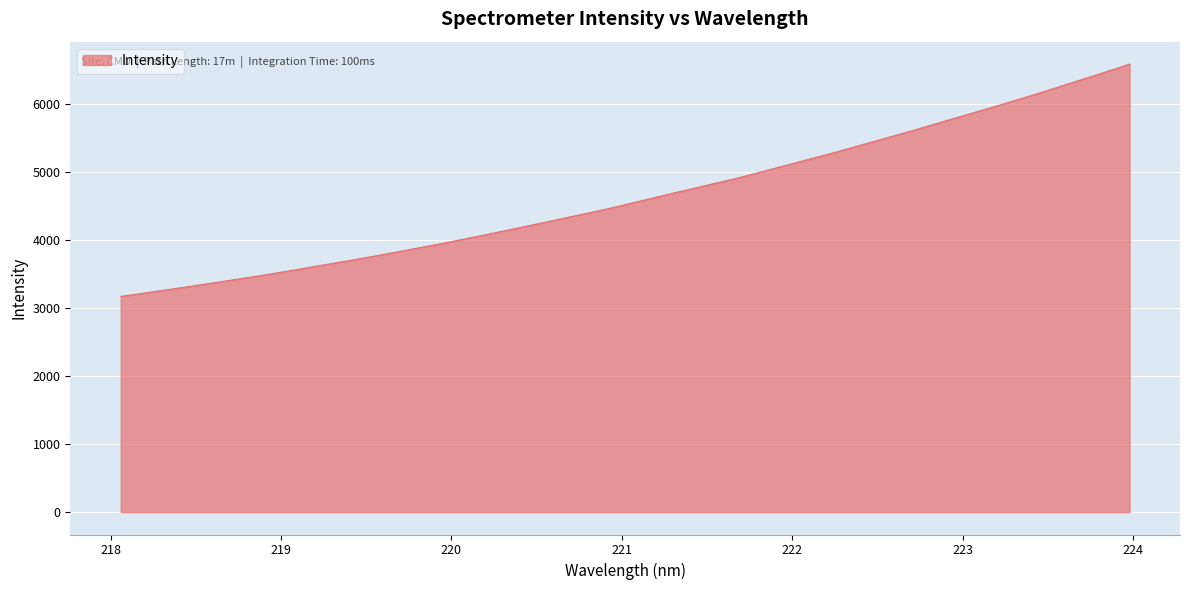

What is the minimum value shown in the chart?

3169.0